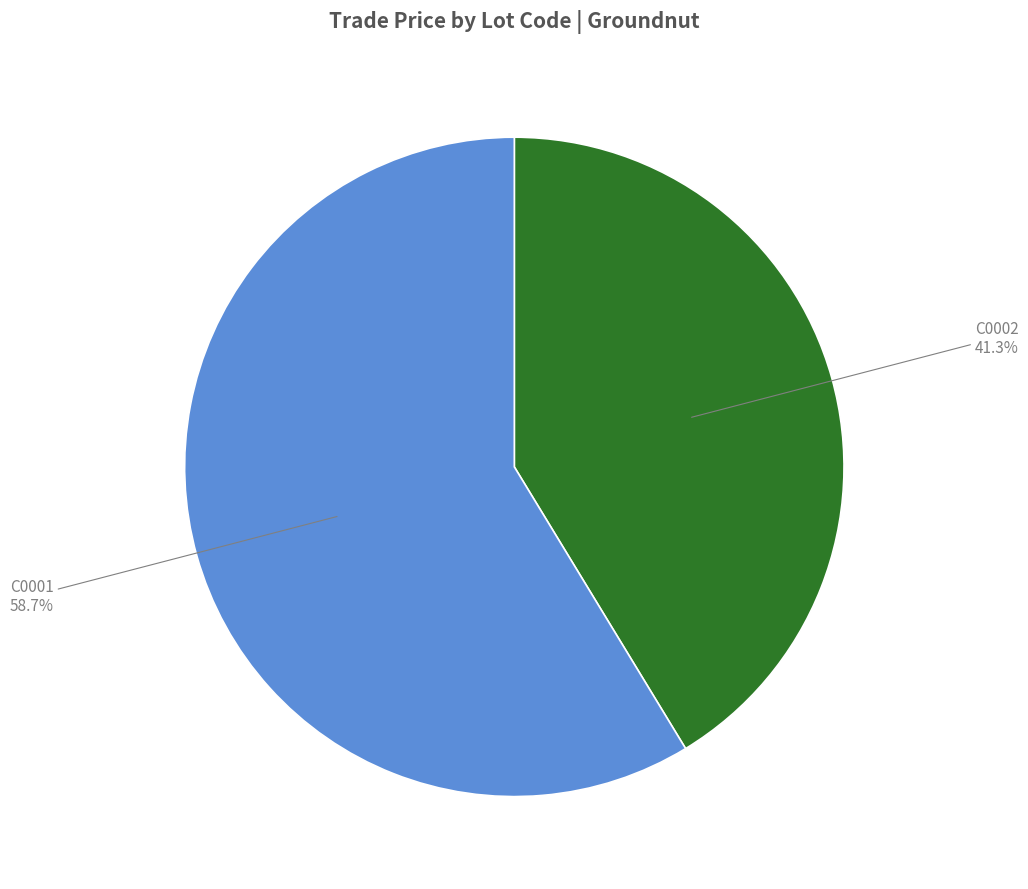

Is there a majority slice in this chart?

Yes